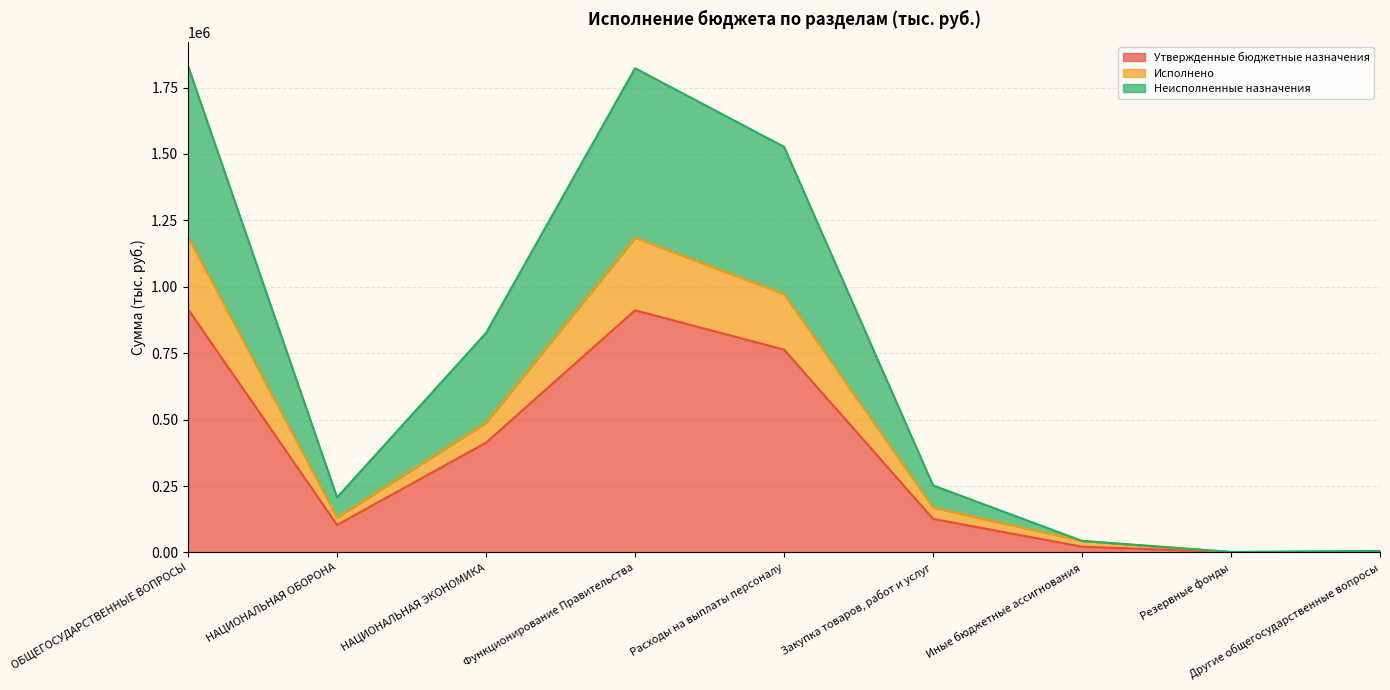

What is the label of the 1st point from the left?

ОБЩЕГОСУДАРСТВЕННЫЕ ВОПРОСЫ